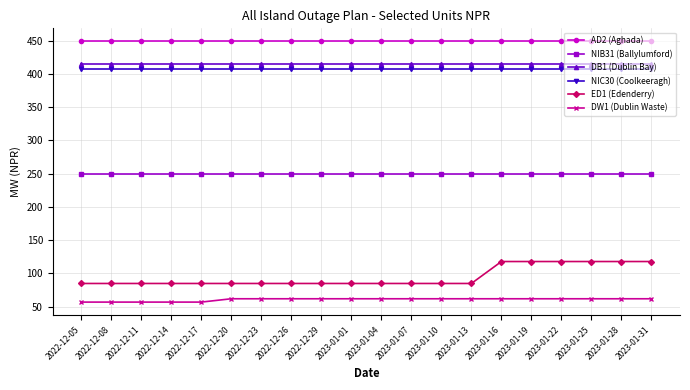

True or false: NIB31 (Ballylumford) and AD2 (Aghada) cross at least once.

False